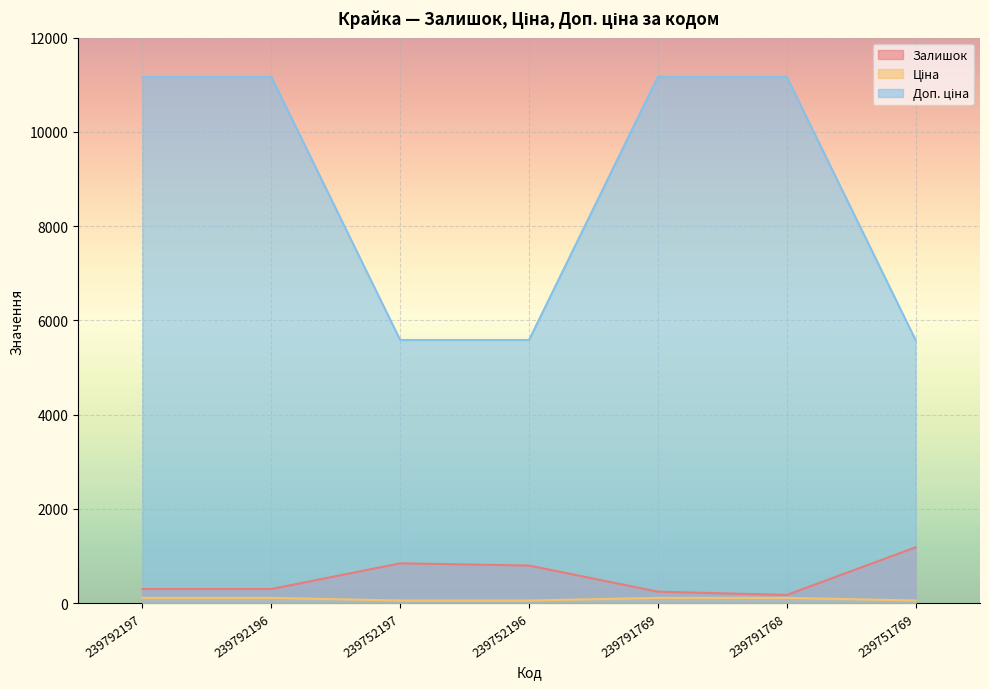

What is the greatest value displayed?

11169.0